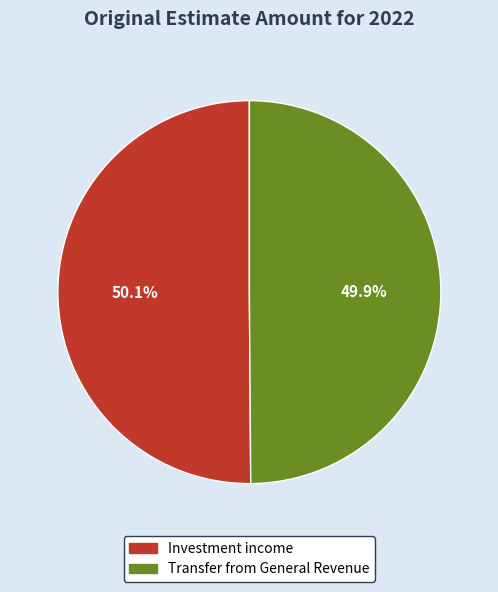

To the nearest percent, what portion does Transfer from General Revenue represent?

50%